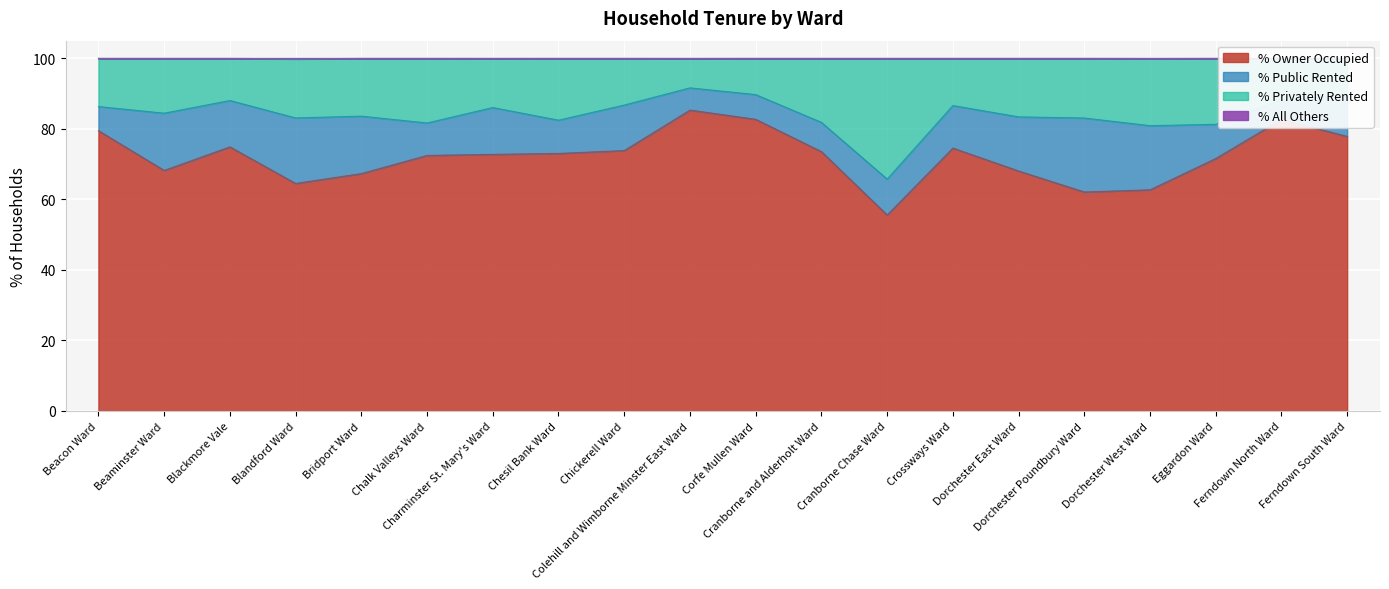

What is the difference between the % Owner Occupied values at Crossways Ward and Dorchester Poundbury Ward?

12.5